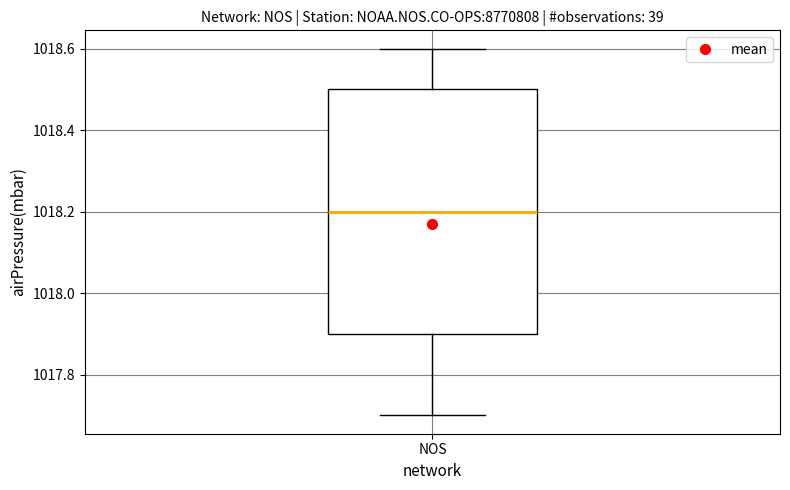

Read this box plot against the y-axis: the position of the median line, the range covered by the box, and the ends of both whiskers. The values are not printed on the chart, so give them approximately, as read against the axis.

median 1018.2, box 1017.9 to 1018.5, whiskers 1017.7 to 1018.6